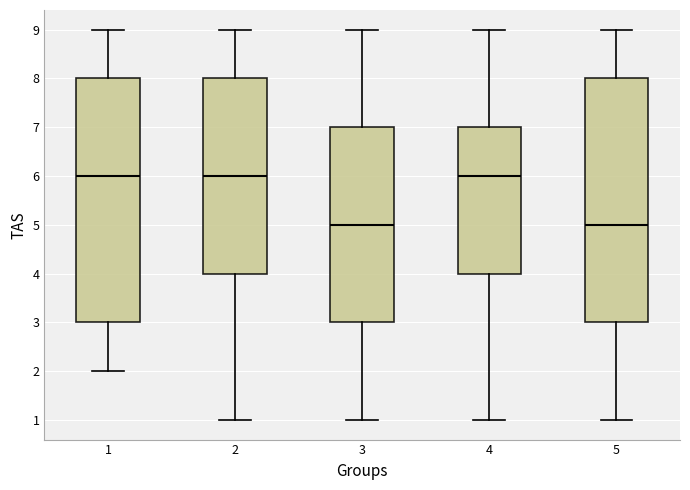

Reading left to right, transcribe this box plot: for each box, give where its median line is, the range the box spans, and where its two whiskers end, as read against the y-axis. The values are not printed on the chart, so give them approximately, as read against the axis.

1: median 6, box 3 to 8, whiskers 2 to 9
2: median 6, box 4 to 8, whiskers 1 to 9
3: median 5, box 3 to 7, whiskers 1 to 9
4: median 6, box 4 to 7, whiskers 1 to 9
5: median 5, box 3 to 8, whiskers 1 to 9